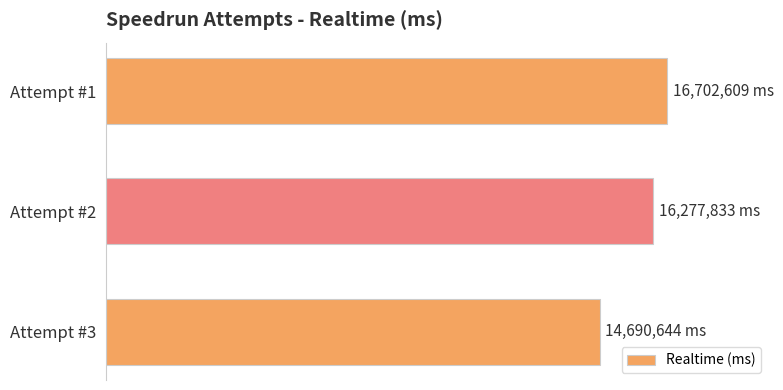

Does the chart contain any negative values?

No